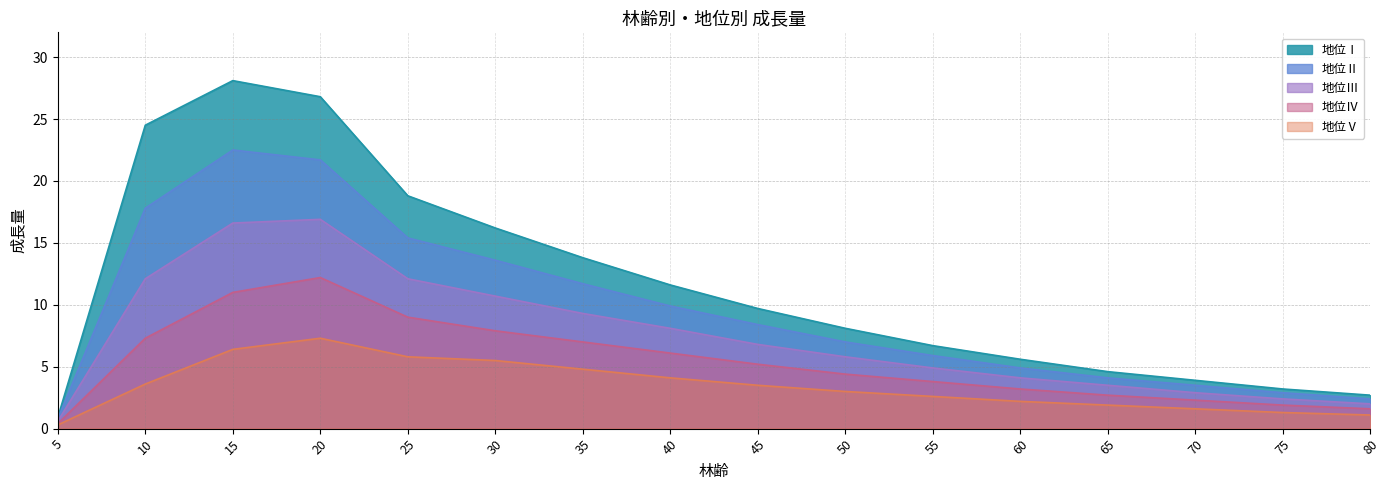

Which series changed the most between 30 and 70?

地位Ⅰ